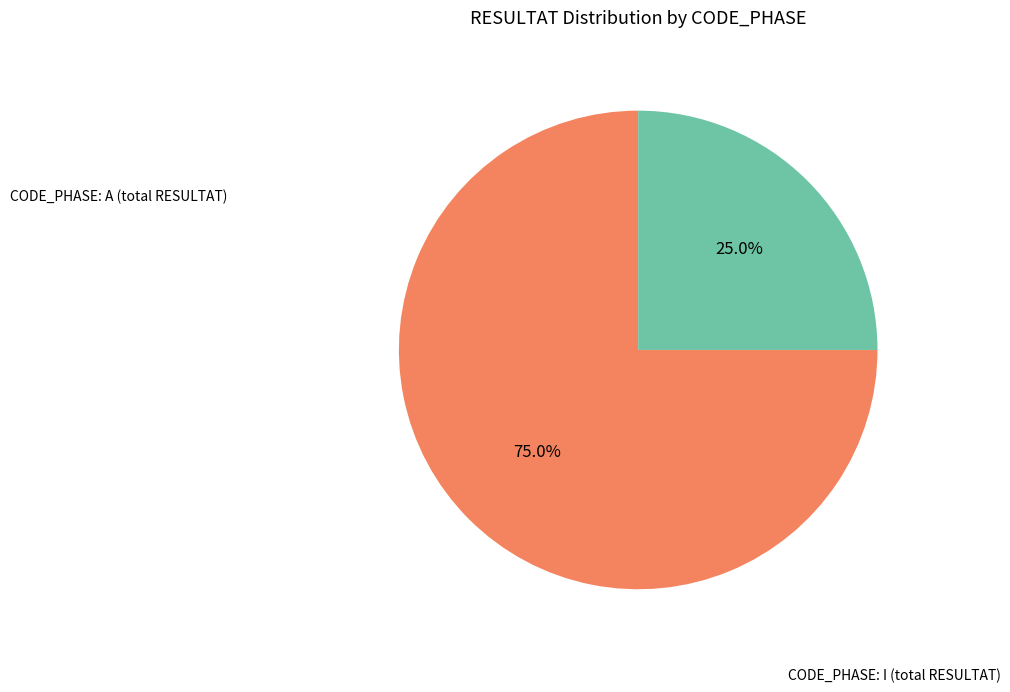

Does any single category account for the majority?

Yes